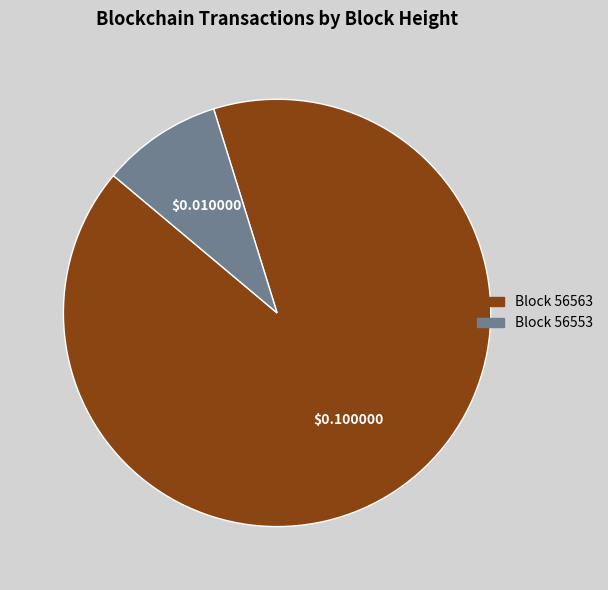

Is there any slice that represents more than half of the pie?

Yes